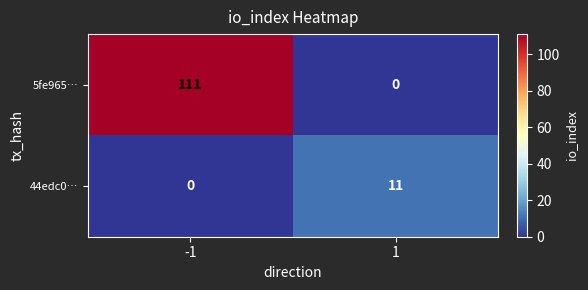

How many series are shown in this chart?

2